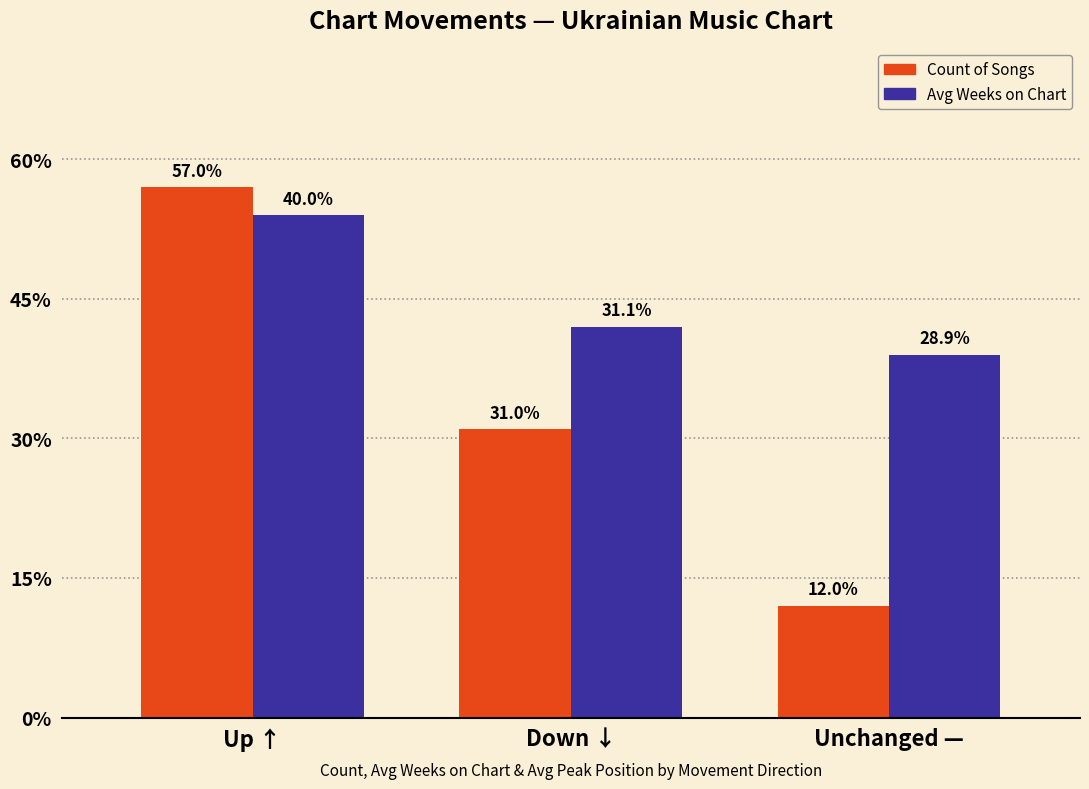

How many Avg Weeks on Chart values are between 39 and 54?

3